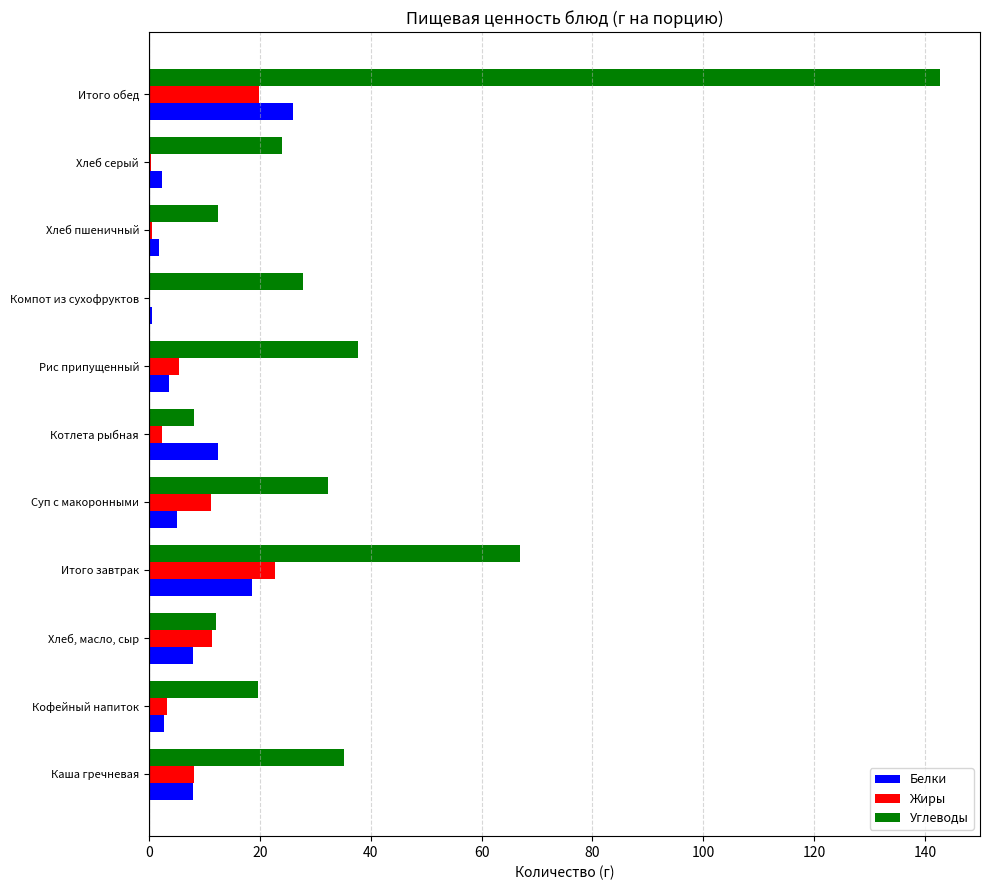

What is the sum of all Жиры values?

85.4